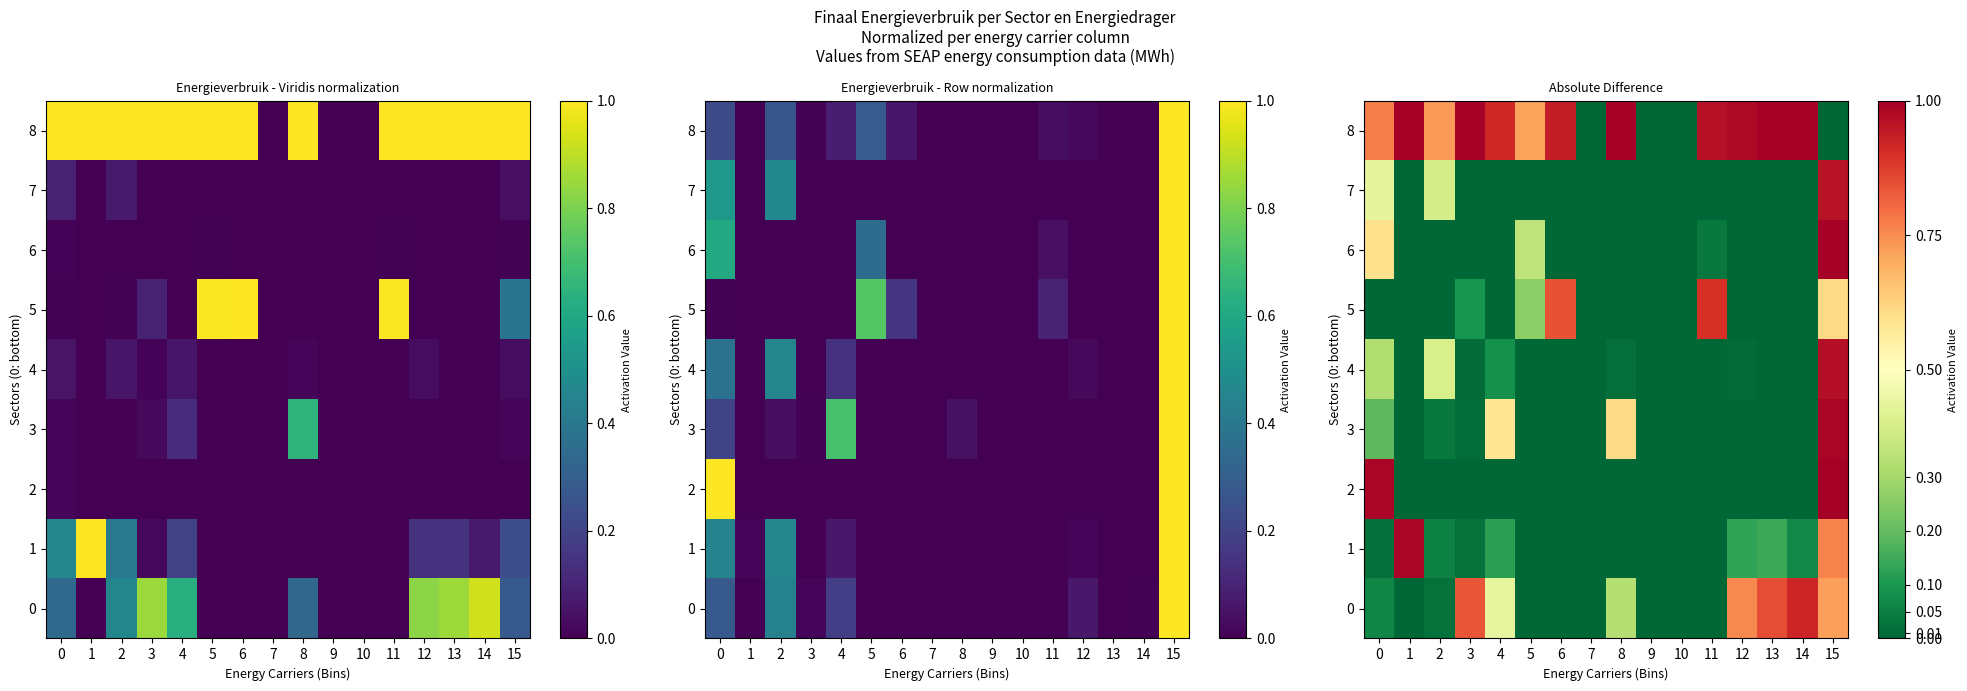

Which has a higher value, 14 or 15?

14